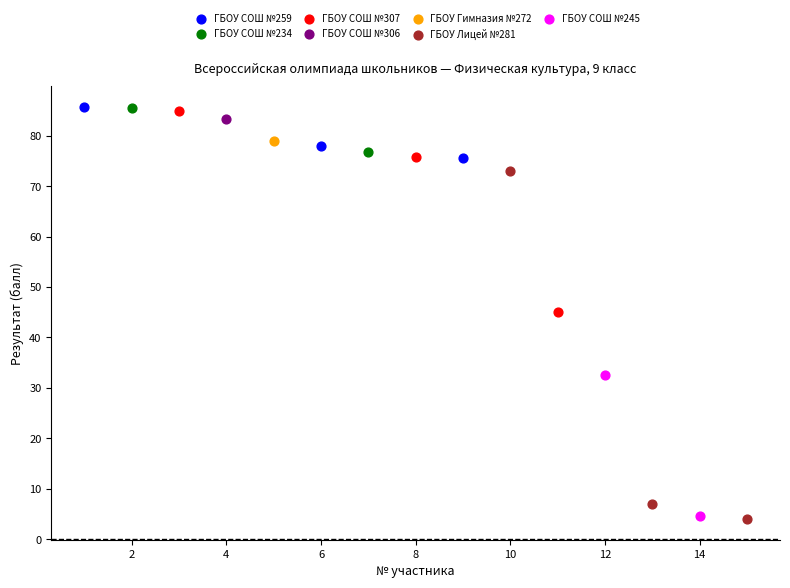

What are all the series names shown in the legend?

ГБОУ СОШ №259, ГБОУ СОШ №234, ГБОУ СОШ №307, ГБОУ СОШ №306, ГБОУ Гимназия №272, ГБОУ Лицей №281, ГБОУ СОШ №245